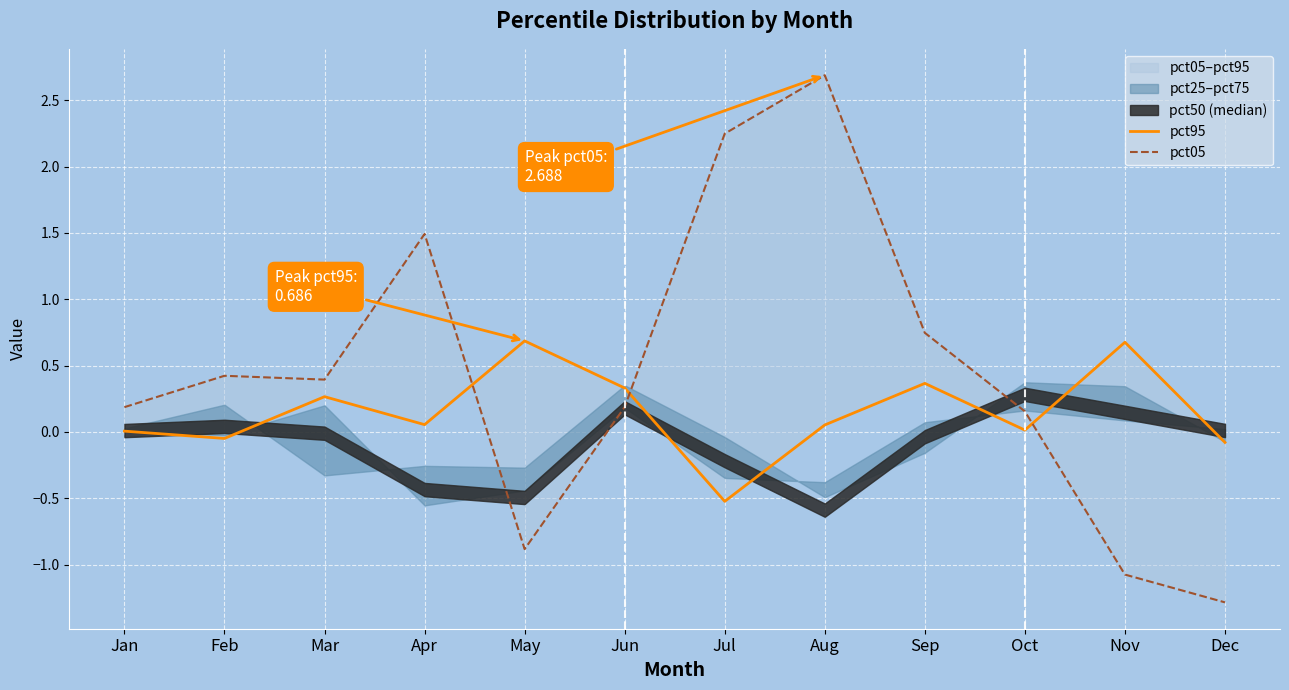

Is the value of pct05 at Dec greater than the value of pct95 at Oct?

No